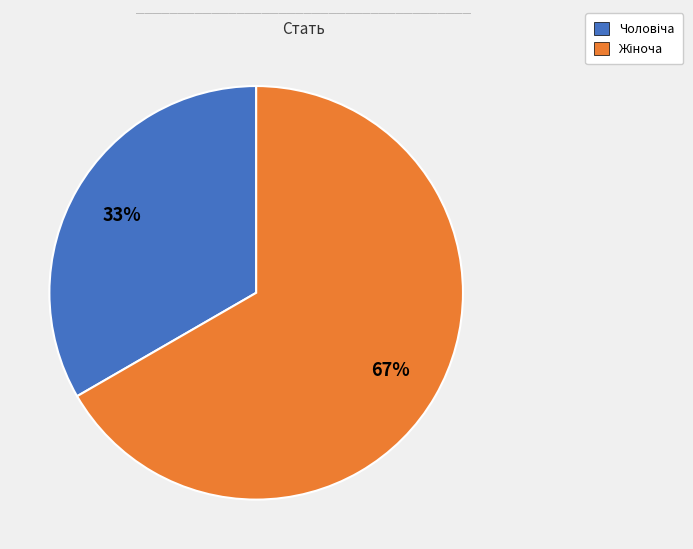

How many segments does this pie chart have?

2